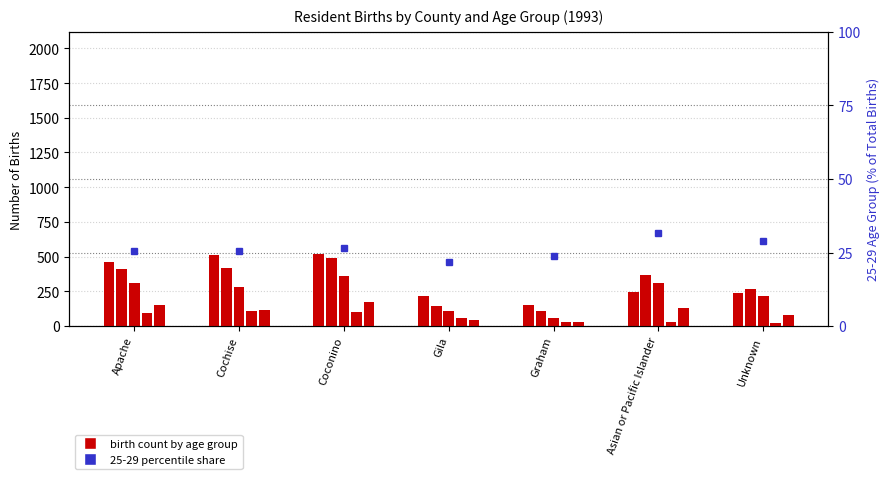

What is the difference between the values at Cochise and Apache?

0.1